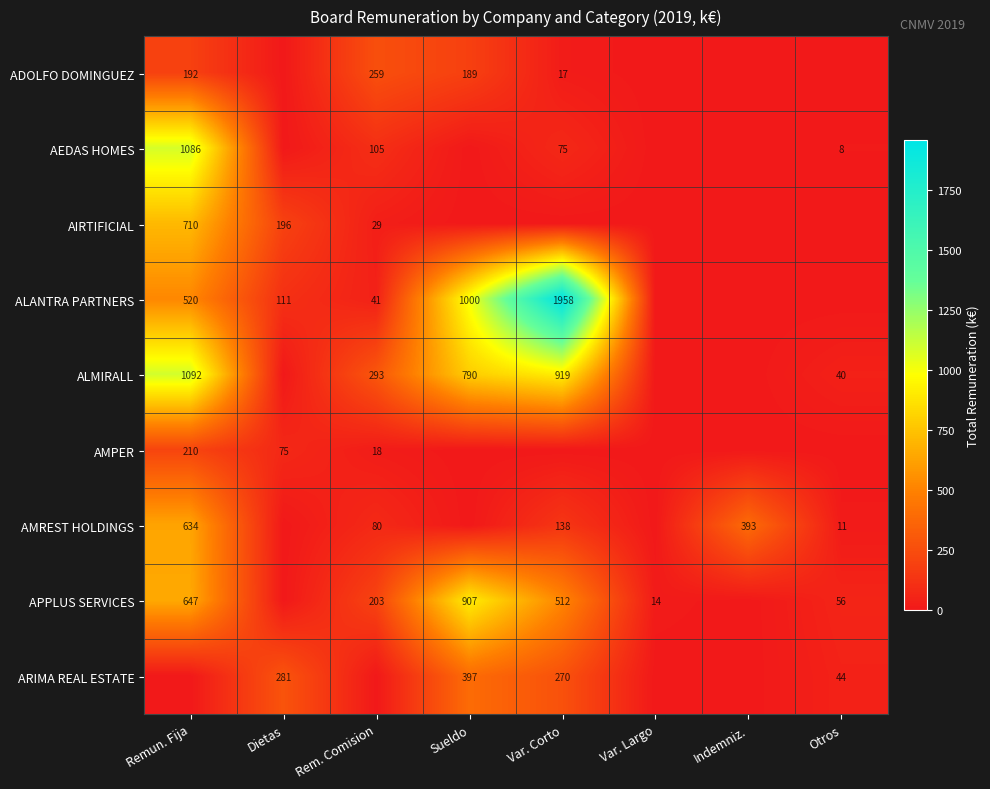

Is it true that AIRTIFICIAL equals 710 at Remun. Fija?

True